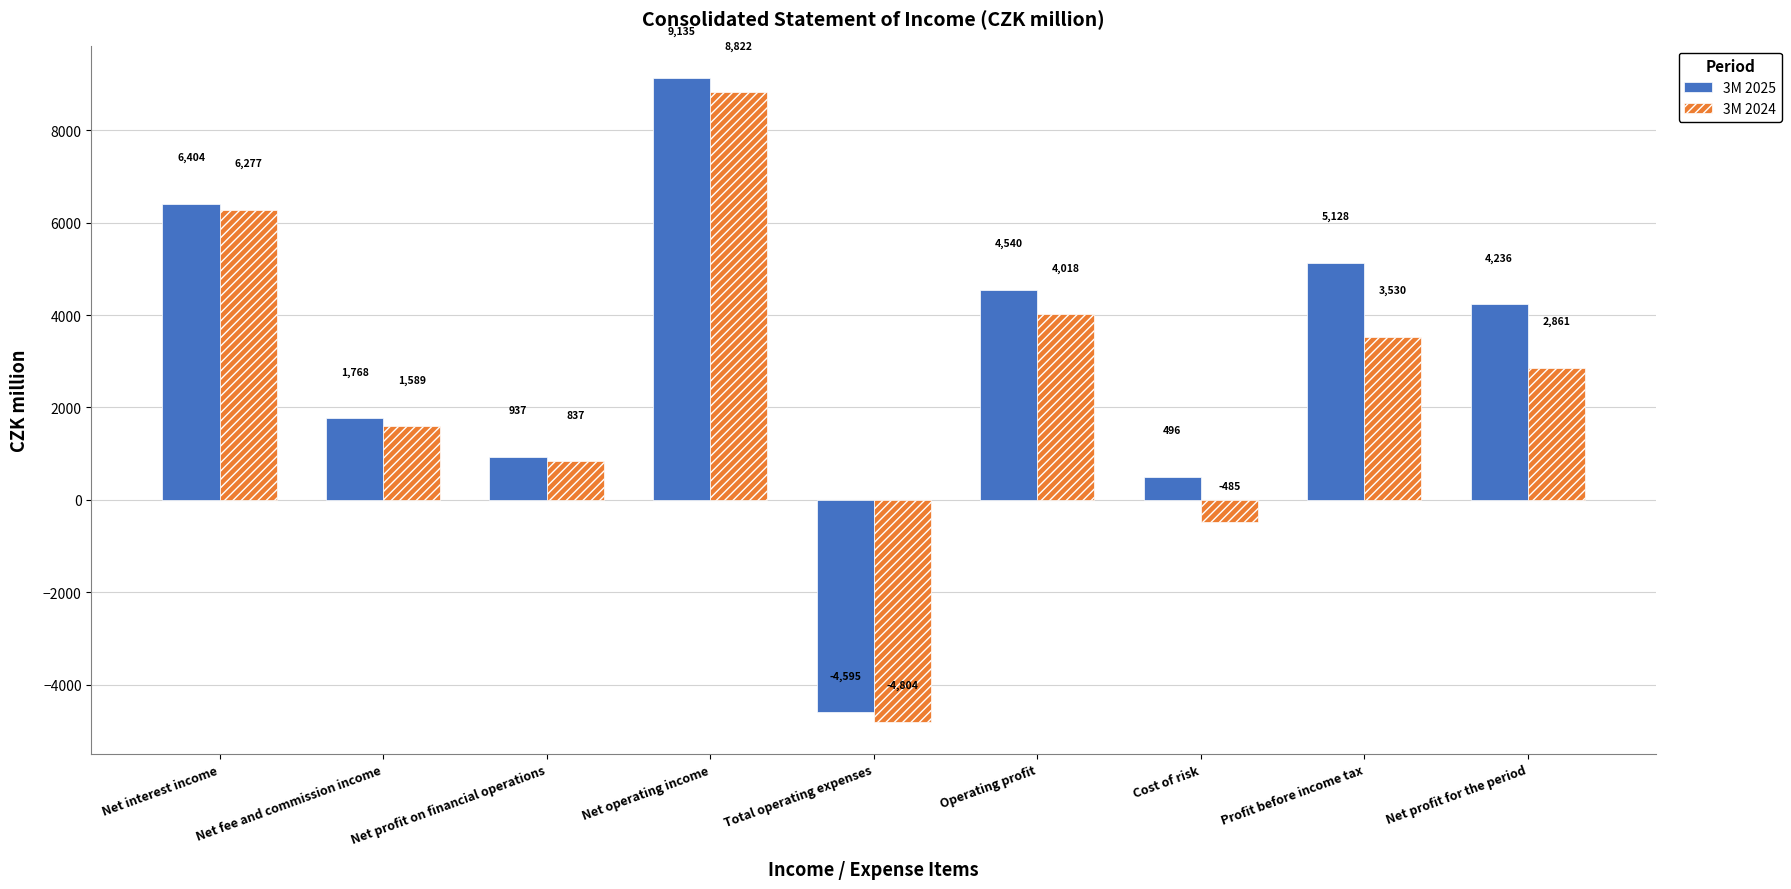

What is the total value across all series at Net fee and commission income?

3357